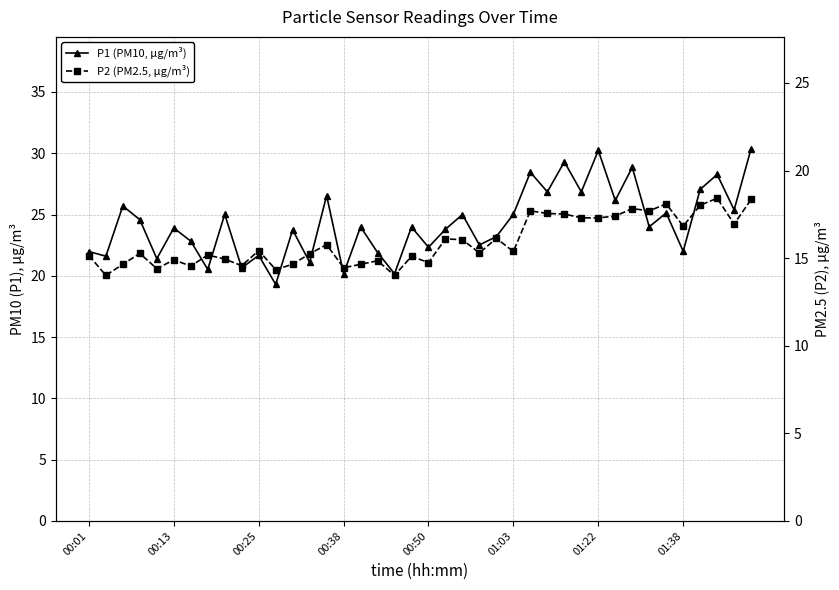

What is the value of the P2 (PM2.5, μg/m³) point at the 36th from the left?

16.8